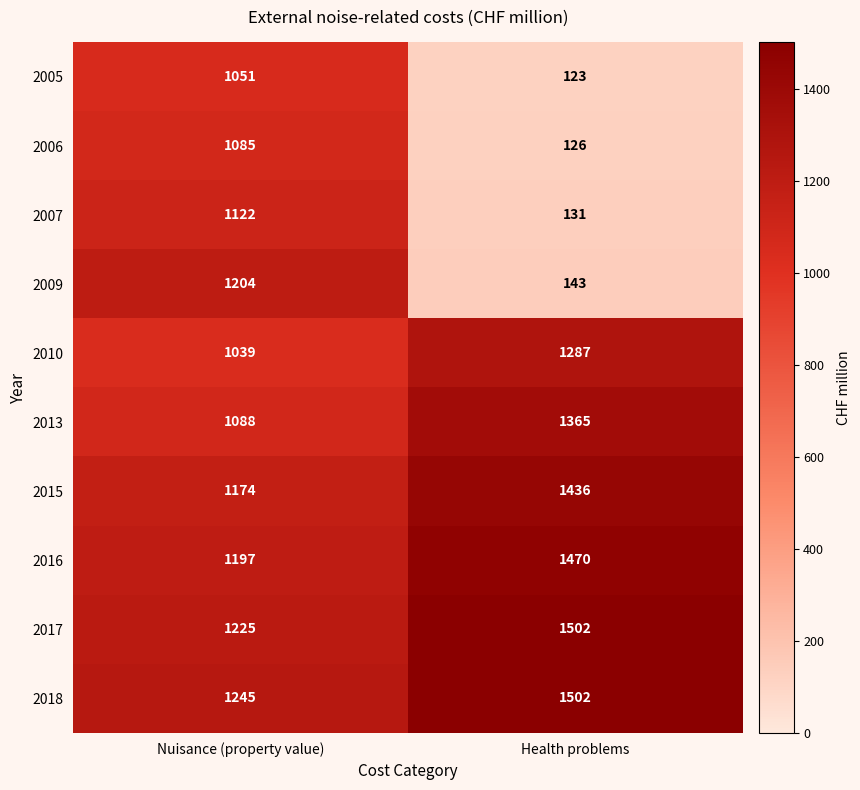

What is the sum of all 2006 values?

1211